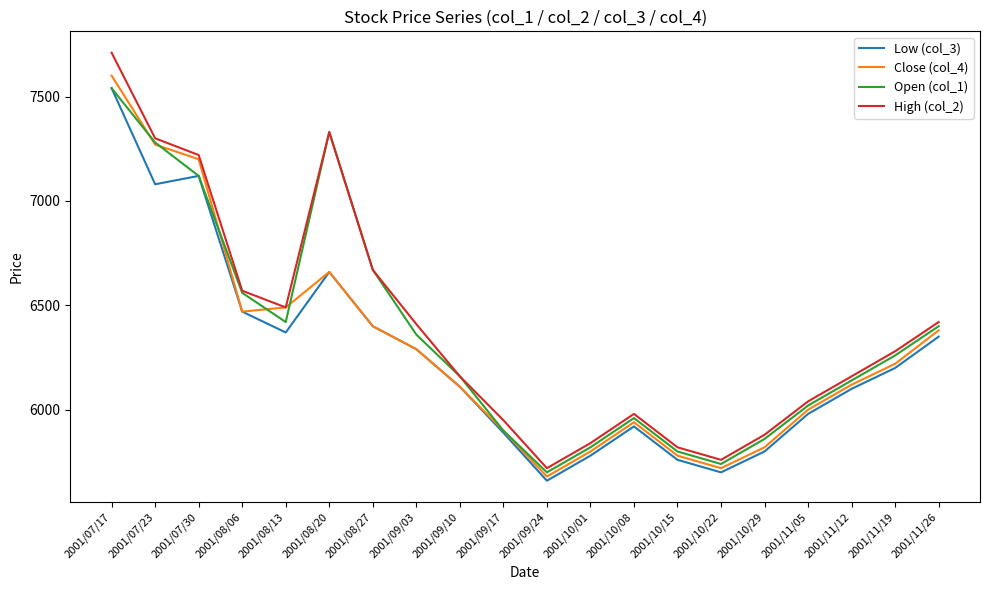

What is the total value across all series at 2001/08/13?

25770